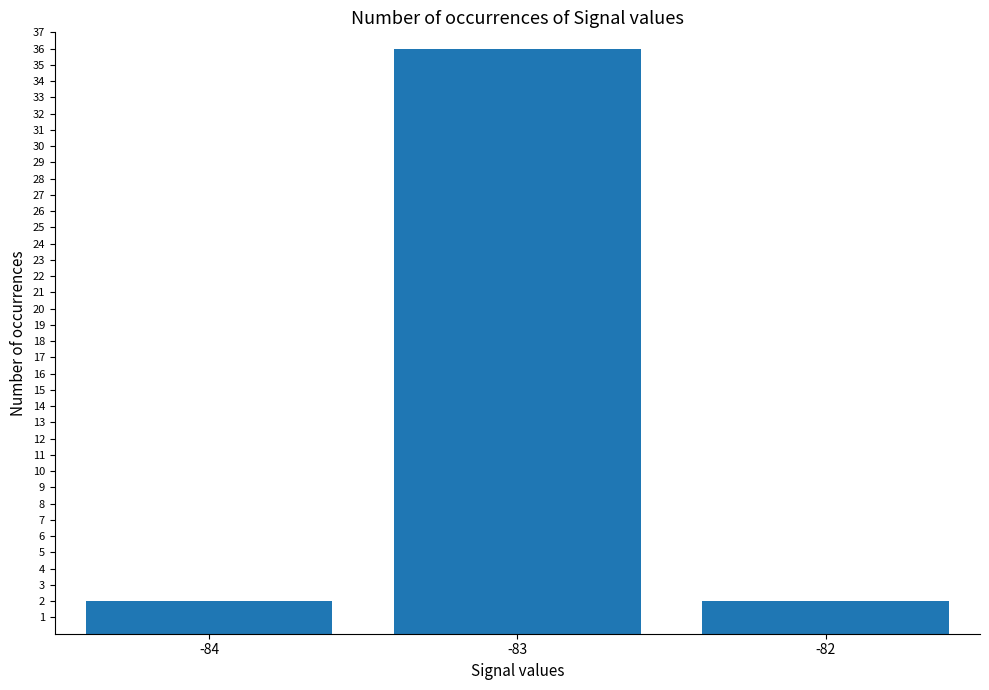

Is it true that the value at -84 is 2?

True